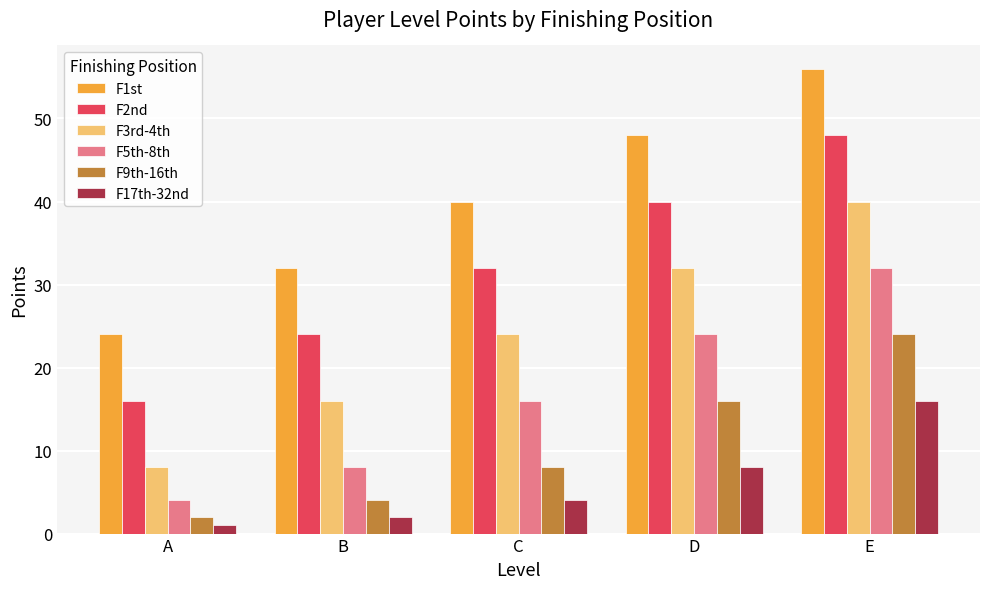

What is the spread (max minus min) of values at D?

40